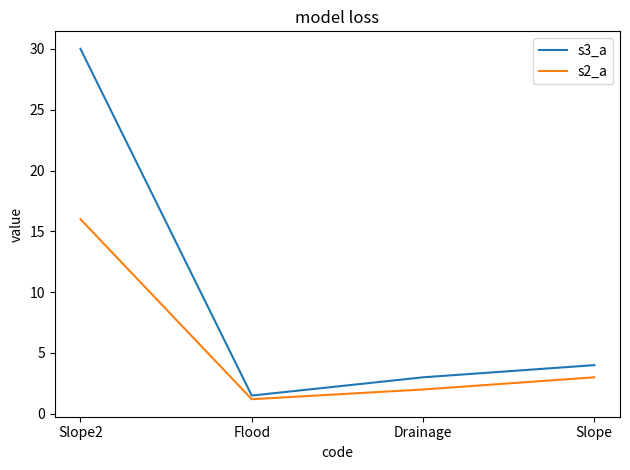

What is the sum of the s3_a values at Flood and Slope?

5.5